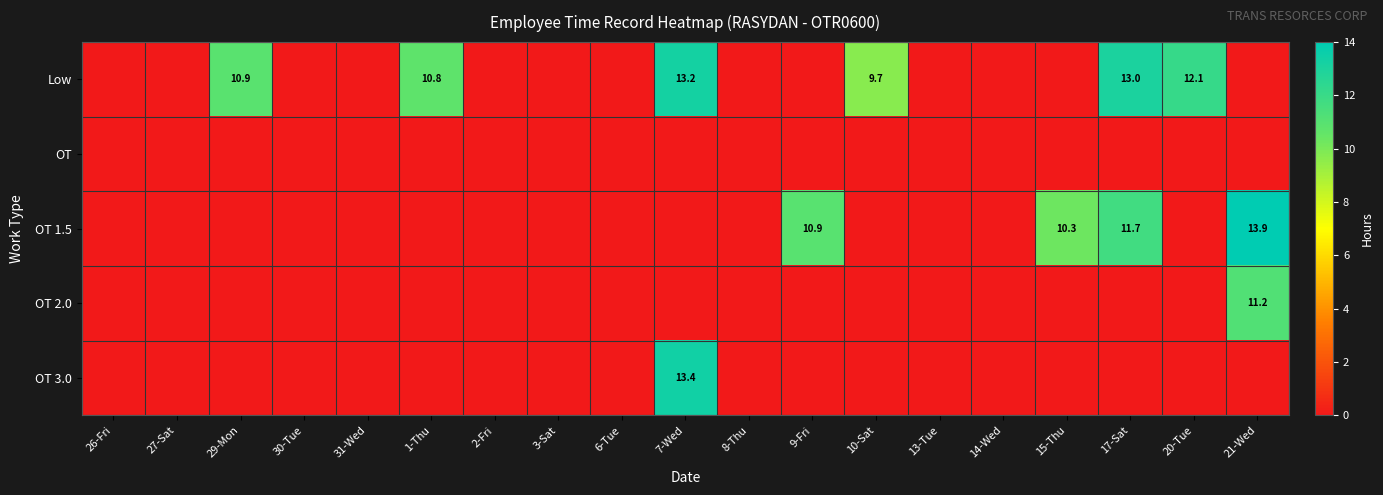

The value of Low at 2-Fri is 0.0. True or false?

True